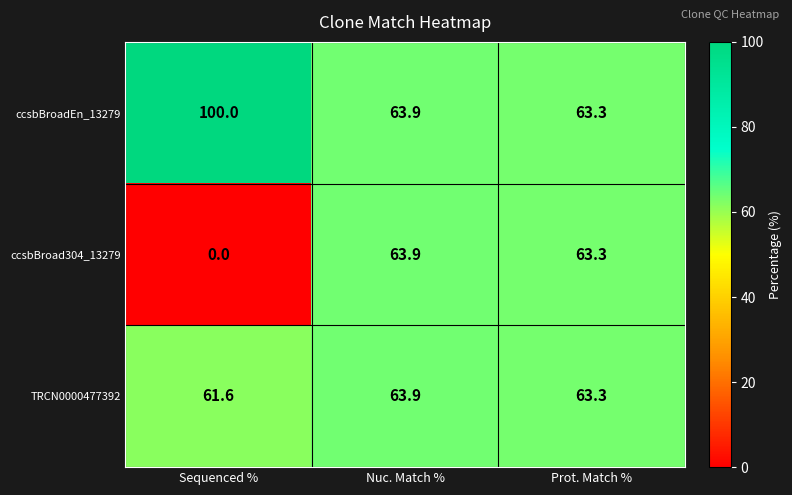

The ccsbBroadEn_13279 series shows 100.0 at Sequenced %. True or false?

True